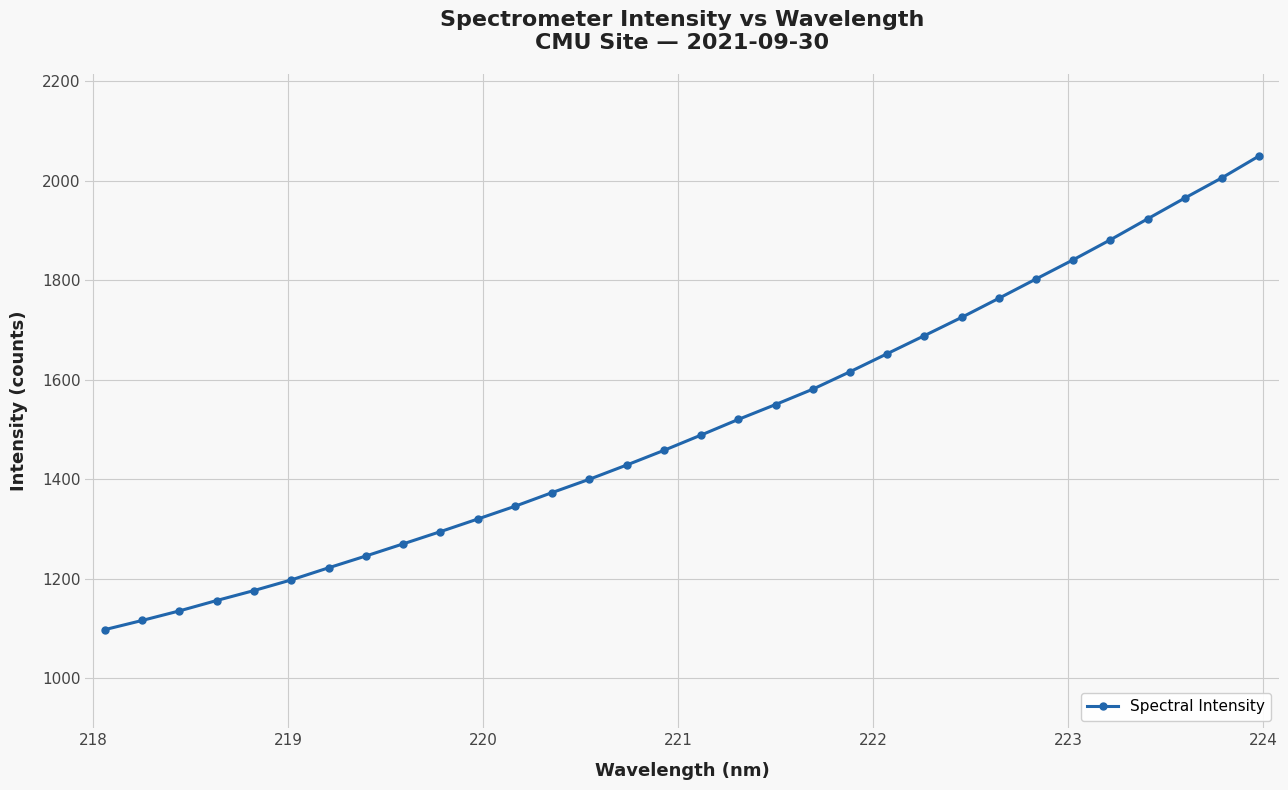

What is the average value?

1509.2